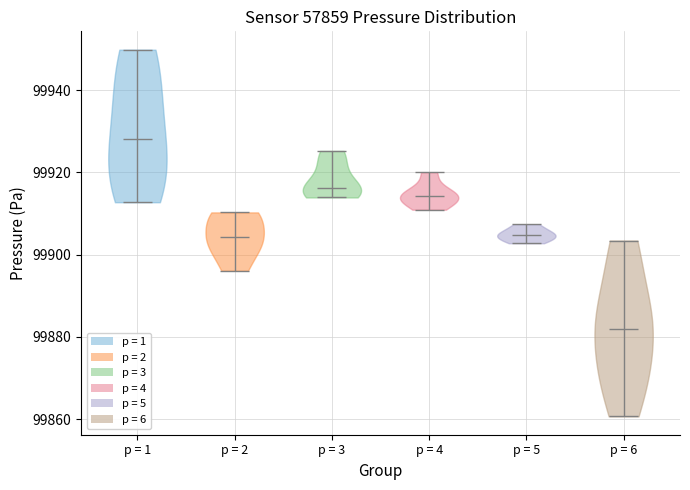

Reading left to right, read every violin against the y-axis: where its median line is, and the lowest and highest points it reaches. The values are not printed on the chart, so give them approximately, as read against the axis.

p = 1: median line 99928, lowest point 99912, highest point 99950
p = 2: median line 99904, lowest point 99896, highest point 99910
p = 3: median line 99916, lowest point 99914, highest point 99926
p = 4: median line 99914, lowest point 99910, highest point 99920
p = 5: median line 99904, lowest point 99902, highest point 99908
p = 6: median line 99882, lowest point 99860, highest point 99904